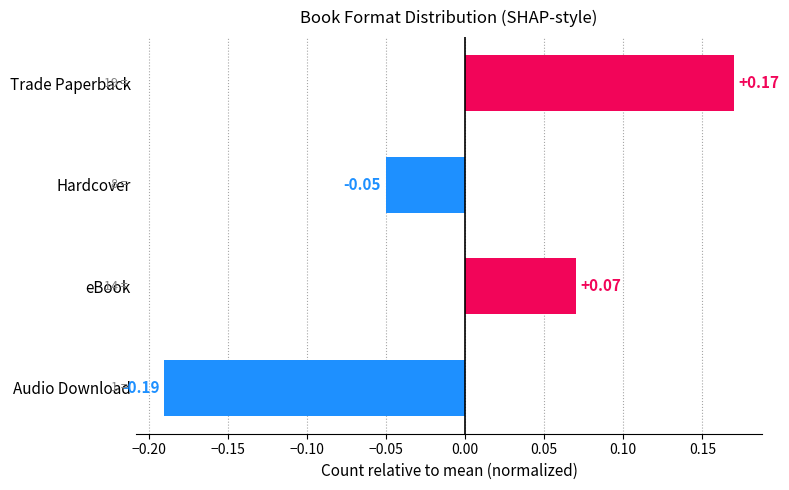

How many data points are less than 0?

2